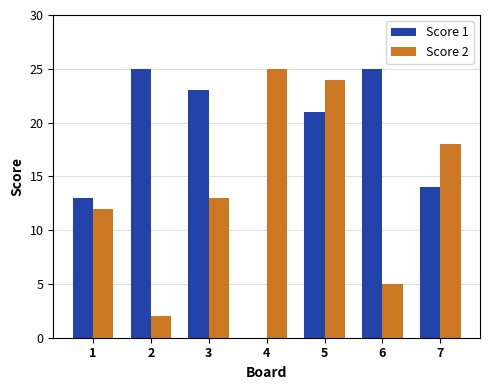

Reading left to right, list all the values displayed in this chart.

Score 1: 13	25	23	0	21	25	14
Score 2: 12	2	13	25	24	5	18